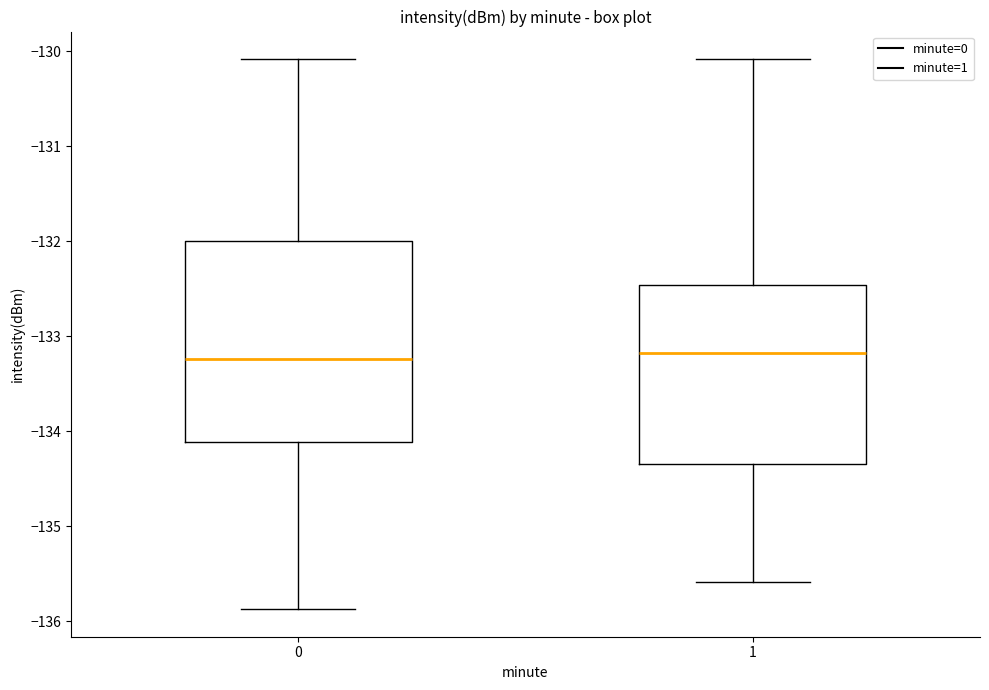

Which box is the tallest, from its lower edge to its upper edge?

0